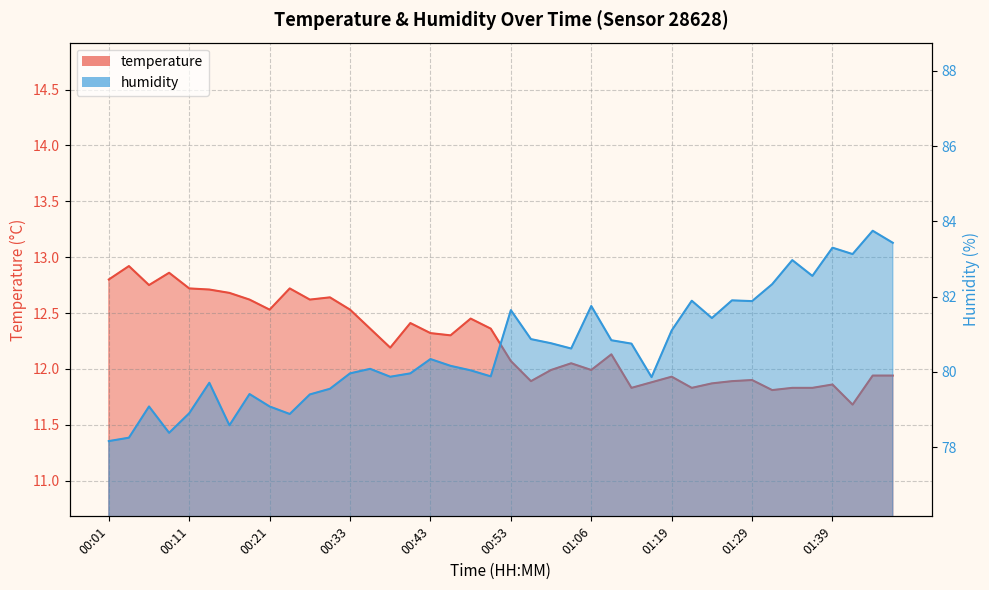

What is the difference between the highest and lowest values at 00:36?

67.7